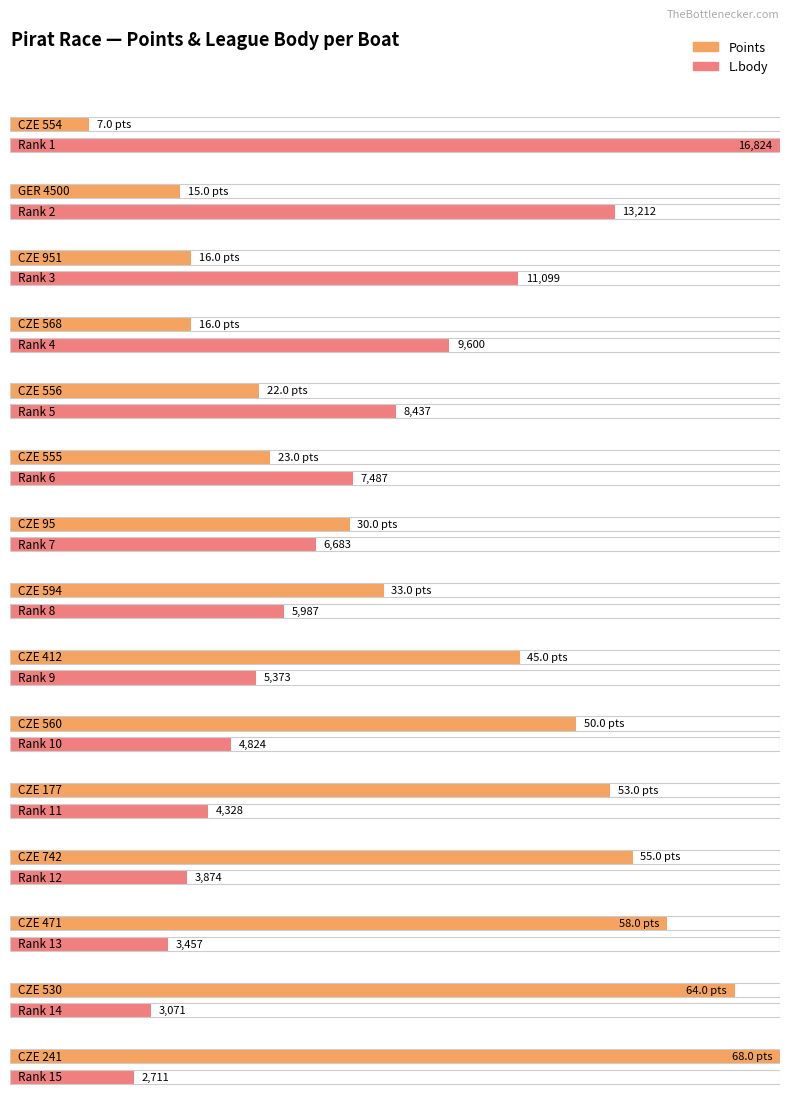

At which category is the sum across all series the highest?

CZE 554